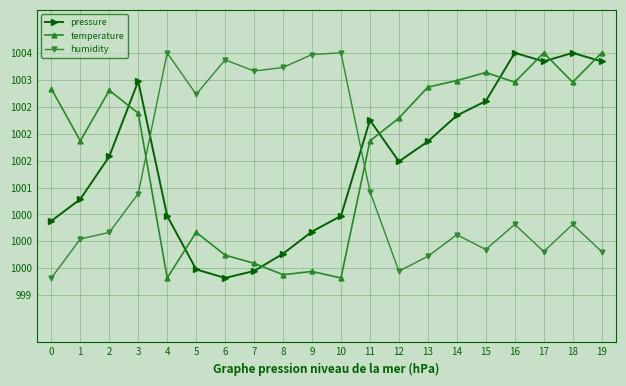

Reading right to left, list all the values displayed in this chart.

pressure: 100334.8	100350.8	100334.8	100350.8	100260.9	100234.2	100185.8	100148.5	100225.4	100047.2	100018.1	99976.8	99944.7	99931.7	99947.6	100047.2	100298.0	100158.0	100078.4	100037.8
temperature: 100350.8	100296.1	100350.8	100296.1	100314.3	100299.1	100287.0	100229.3	100186.8	99931.7	99943.8	99937.8	99959.0	99974.2	100016.7	99931.7	100238.4	100280.9	100186.8	100283.9
humidity: 99980.8	100031.5	99980.8	100031.5	99984.6	100012.3	99972.0	99944.4	100092.5	100350.8	100347.7	100323.5	100317.0	100337.7	100273.6	100350.8	100088.6	100016.5	100004.2	99931.7